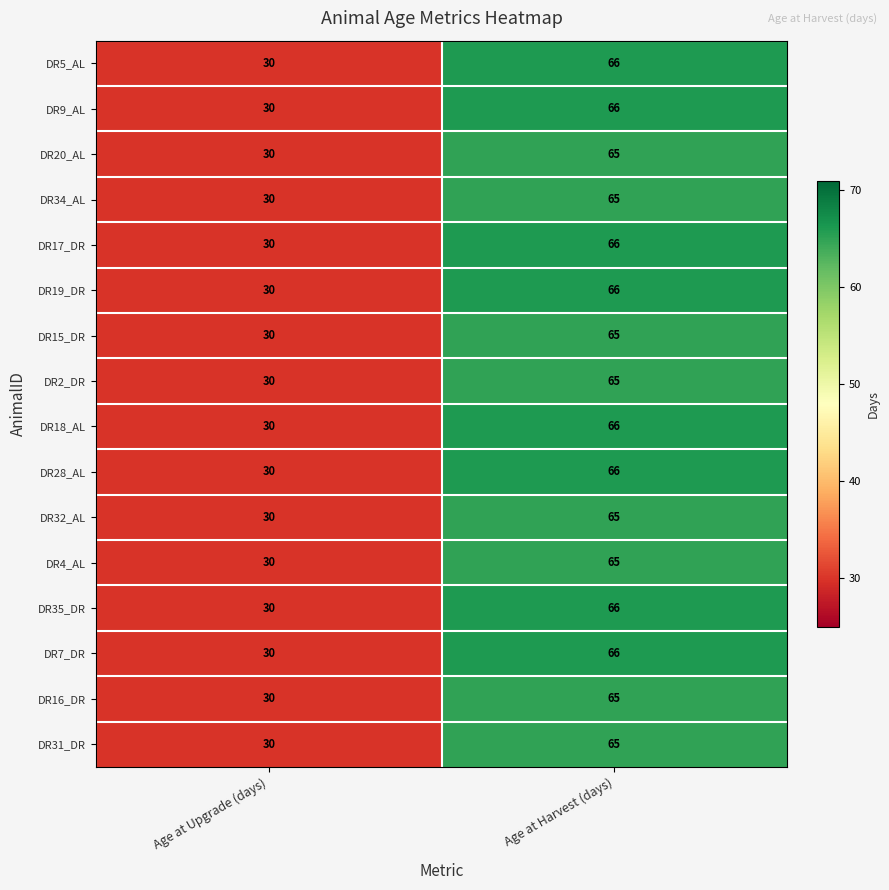

List the labels in order of DR32_AL value, smallest first.

Age at Upgrade (days), Age at Harvest (days)